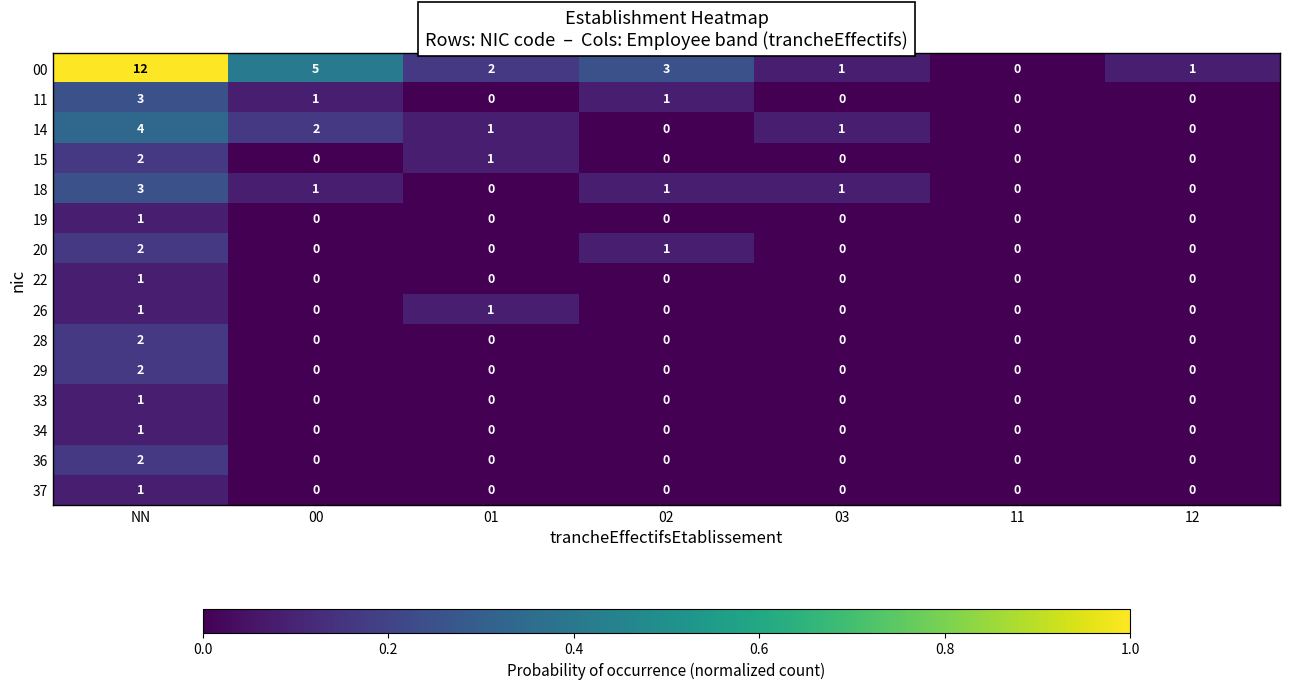

The 19 series shows 0 at 03. True or false?

True